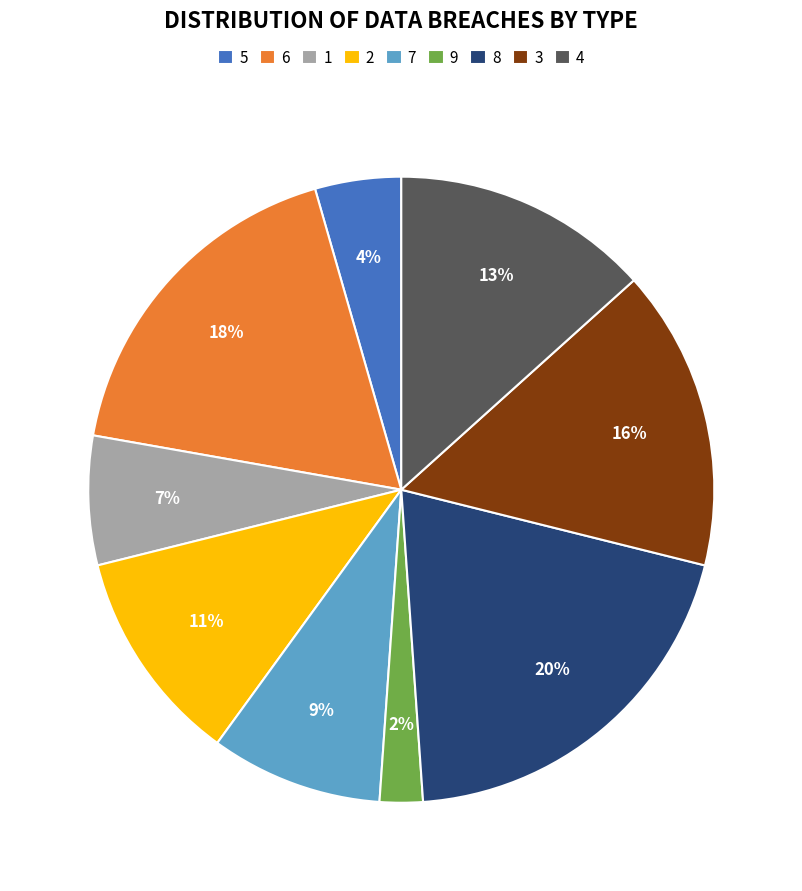

How many segments does this pie chart have?

9